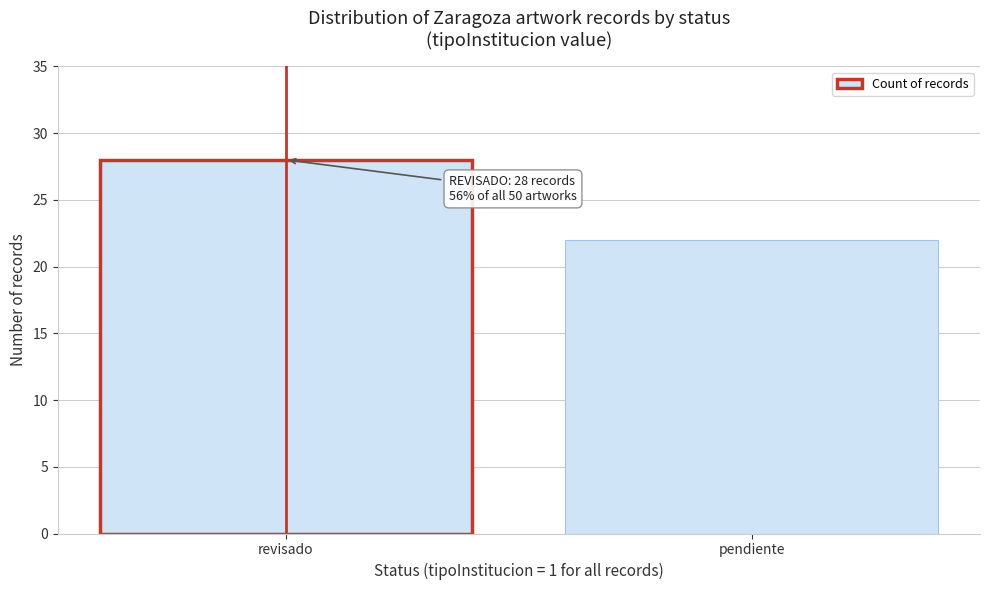

Reading left to right, extract all data points from this chart.

revisado=28	pendiente=22